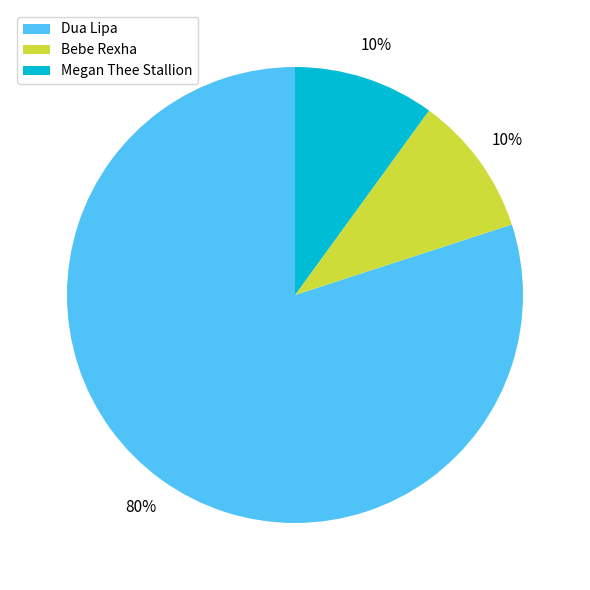

True or false: Bebe Rexha accounts for 10% of the total.

True